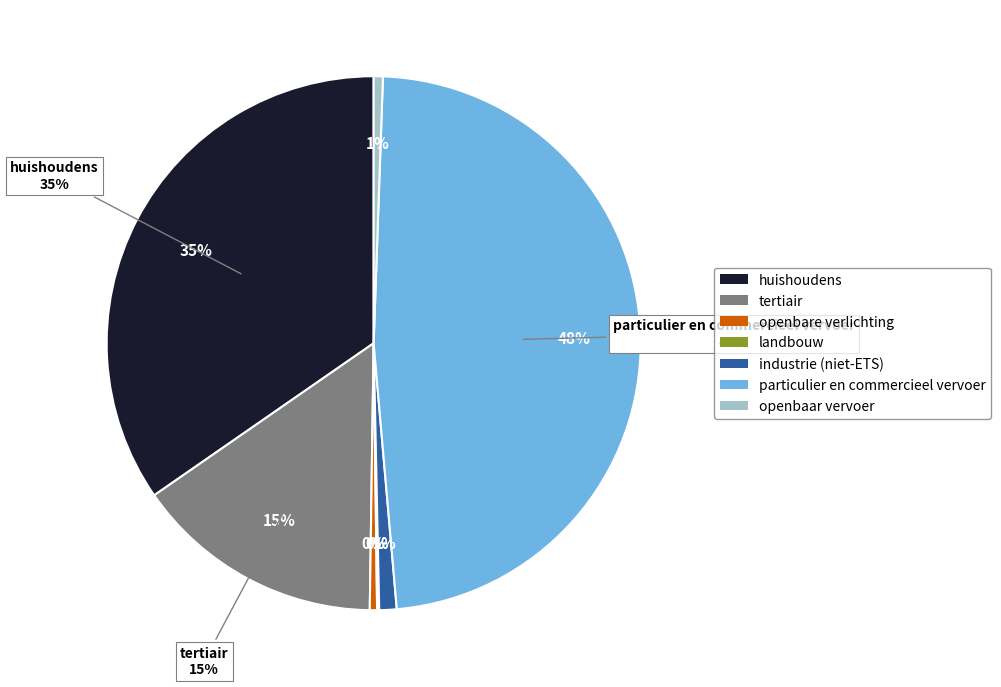

Between openbare verlichting and industrie (niet-ETS), which is larger?

industrie (niet-ETS)